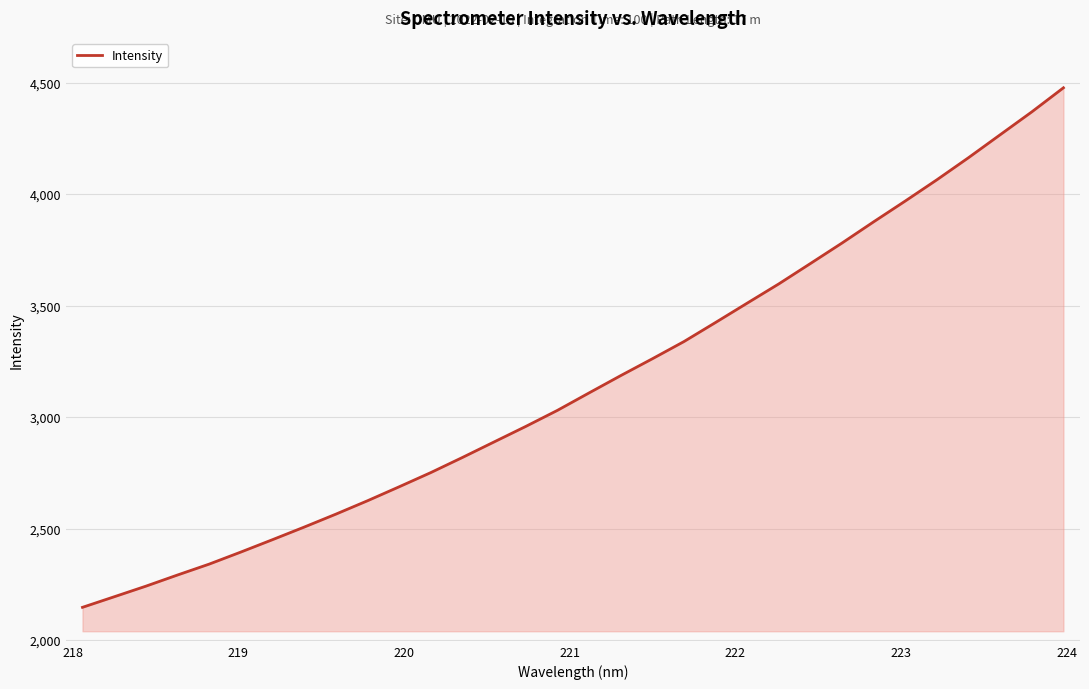

Reading left to right, extract all data points from this chart.

2146.5	2193.8	2241.3	2291.5	2340.3	2394.4	2450.0	2506.4	2564.4	2624.5	2687.1	2750.9	2818.7	2888.4	2957.8	3029.9	3108.1	3185.7	3261.2	3338.4	3424.1	3510.9	3597.2	3688.6	3780.6	3875.6	3968.9	4064.2	4163.3	4265.9	4368.4	4476.3